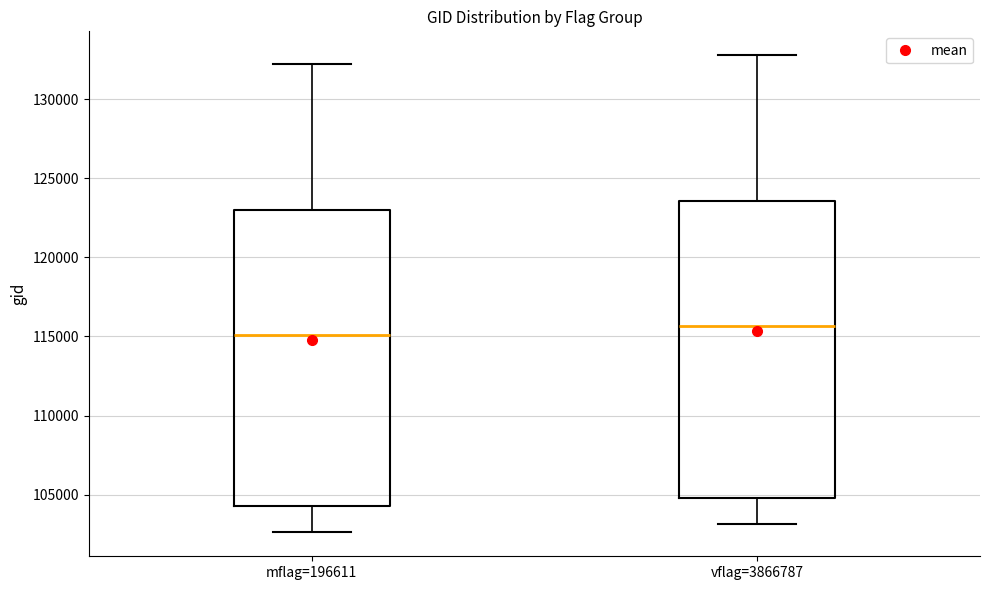

Where does the median line of the box for vflag=3866787 sit on the y-axis? The values are not printed on the chart, so give them approximately, as read against the axis.

115500